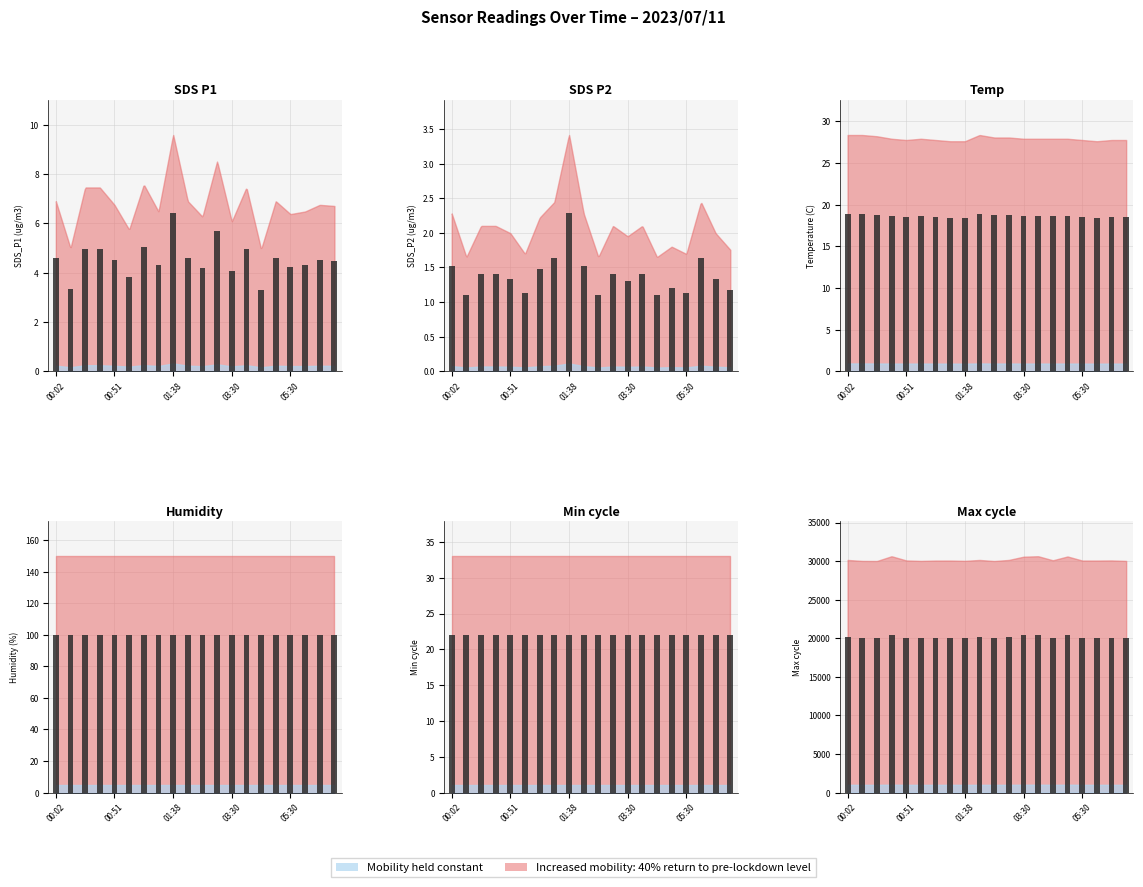

What is the greatest value displayed?

20421.0